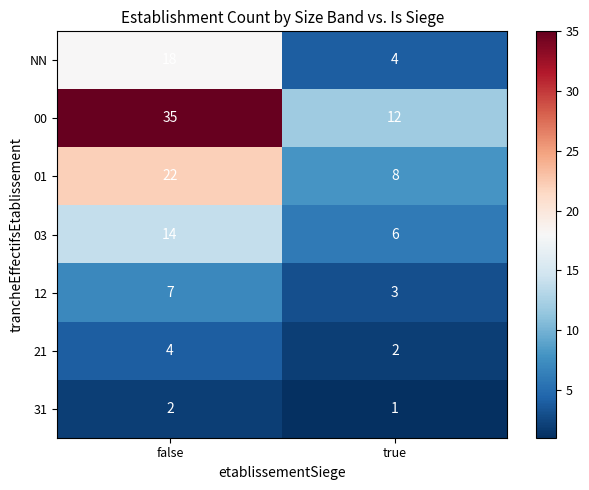

The NN series shows 6 at true. True or false?

False